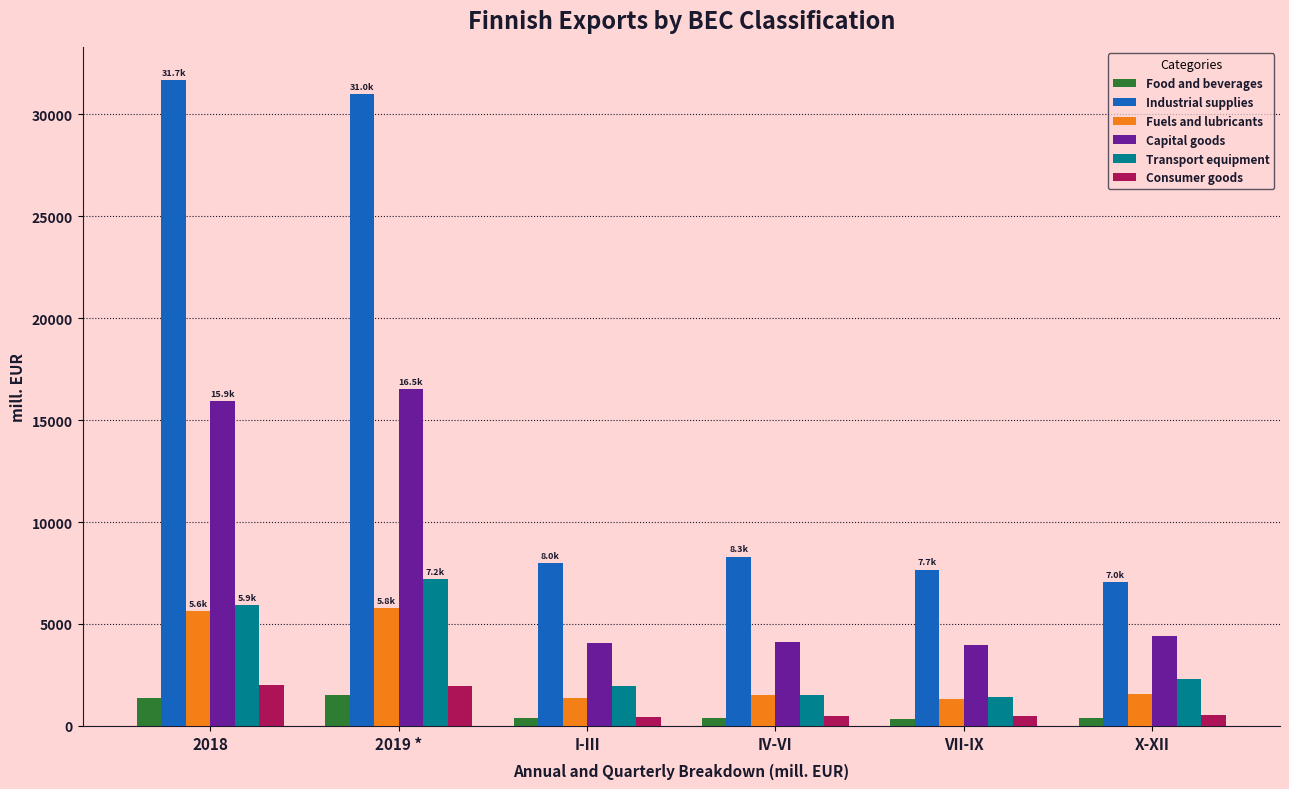

True or false: Capital goods has a value of 5855.3 at IV-VI.

False